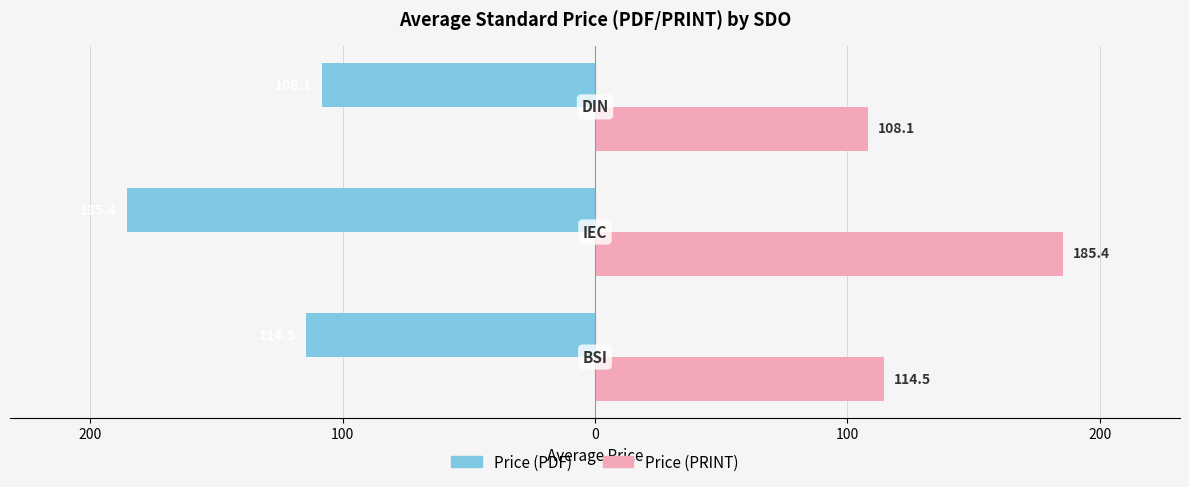

What is the value of the Price (PRINT) bar at the 2nd from the left?

185.4